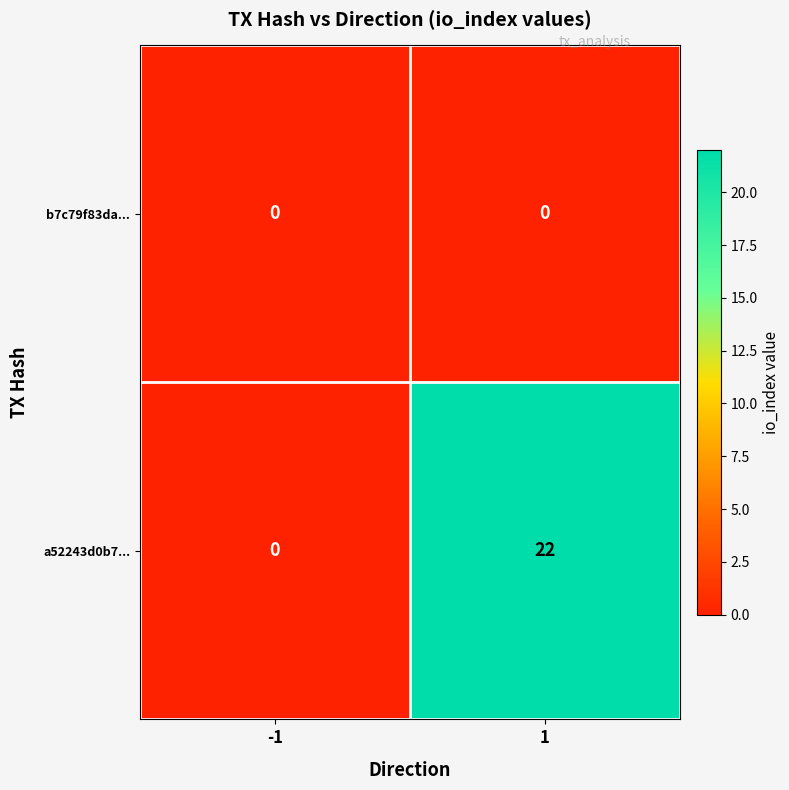

What is the difference between the maximum and minimum values in the a52243d0b7... series?

22